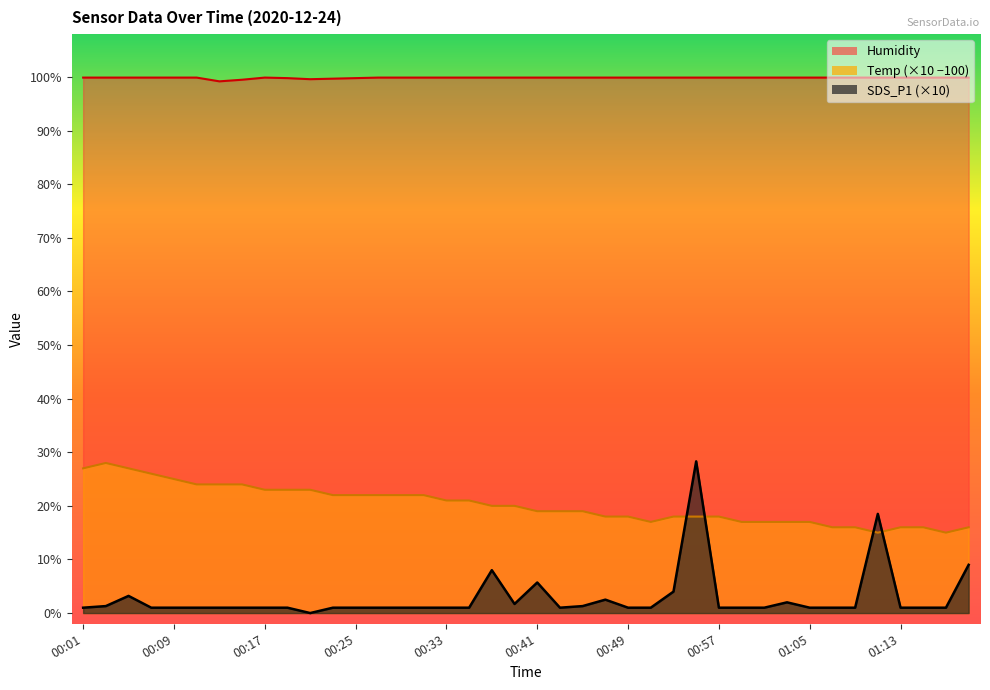

What are all the series names shown in the legend?

Temp, Humidity, SDS_P1